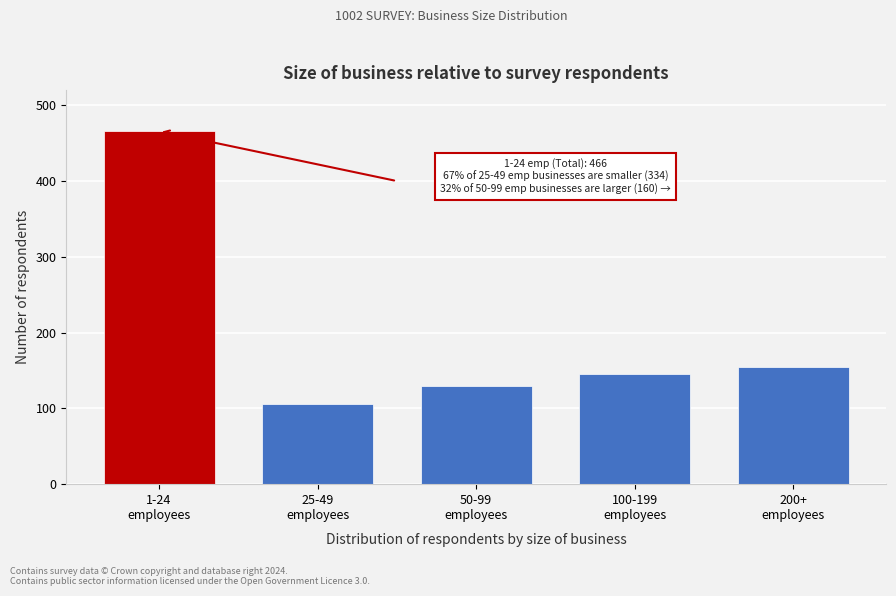

Reading left to right, transcribe all the data shown in this chart.

466	106	129	146	155